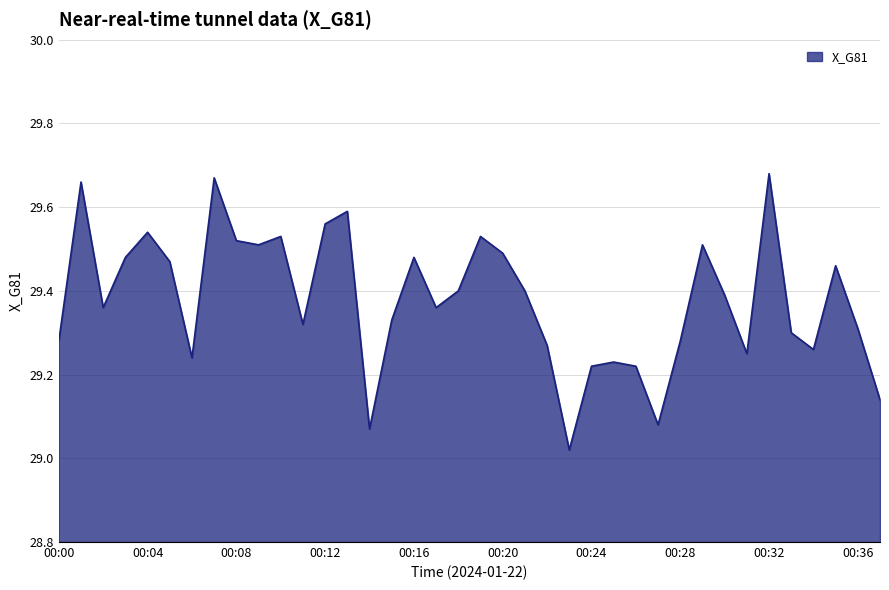

What is the difference between the maximum and minimum values?

0.7